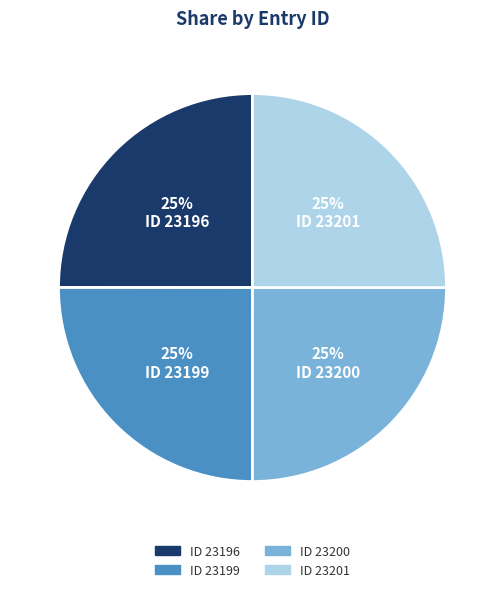

The ID 23196 slice represents 25% of the pie. True or false?

True